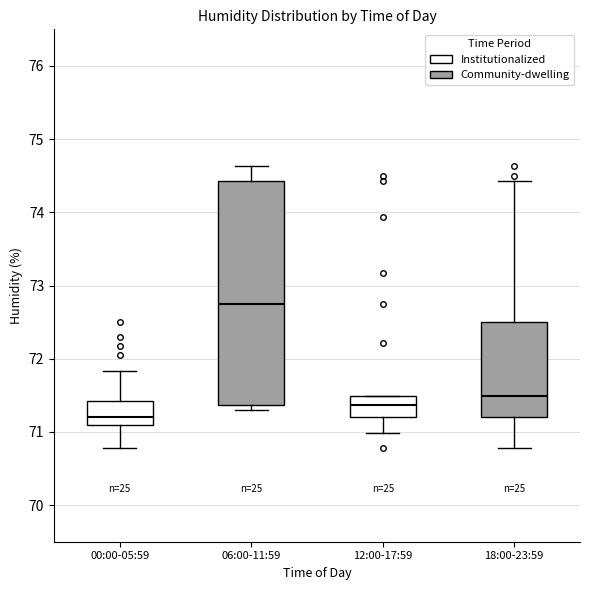

Which box is the tallest, from its lower edge to its upper edge?

06:00-11:59